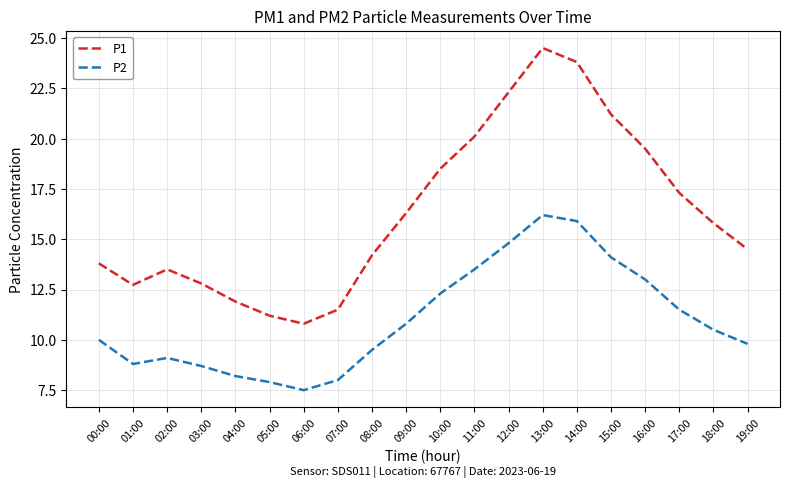

True or false: P1 and P2 intersect in this chart.

False